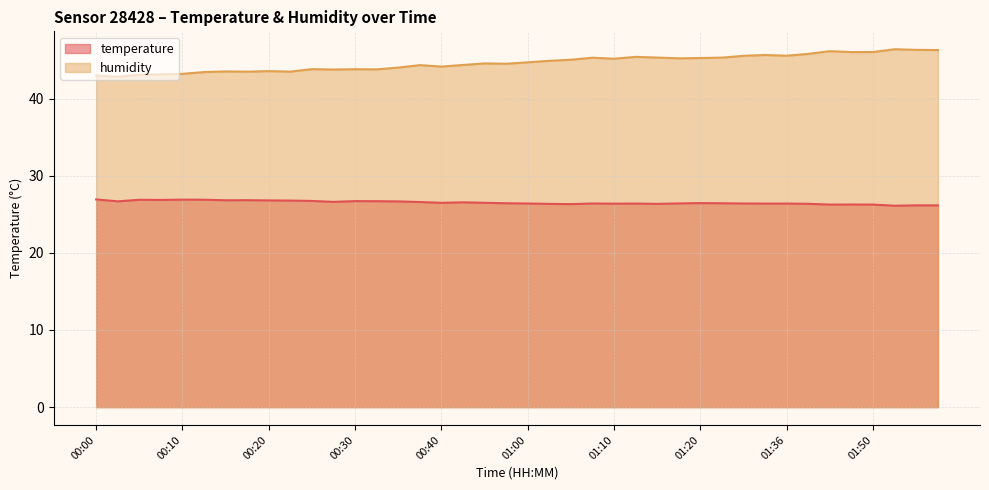

What is the difference between the maximum and minimum values in the humidity series?

3.6